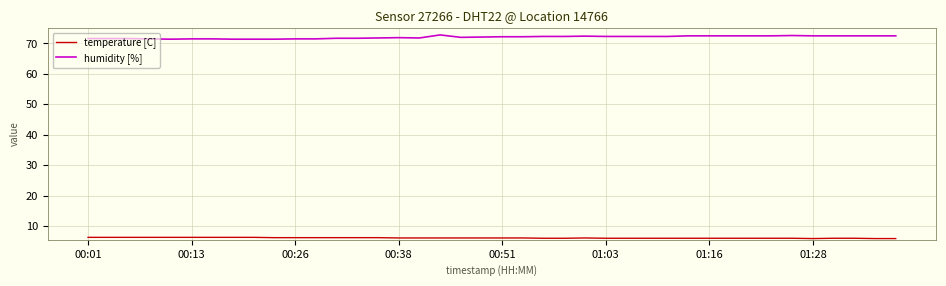

Which series has the largest total across all categories?

humidity [%]